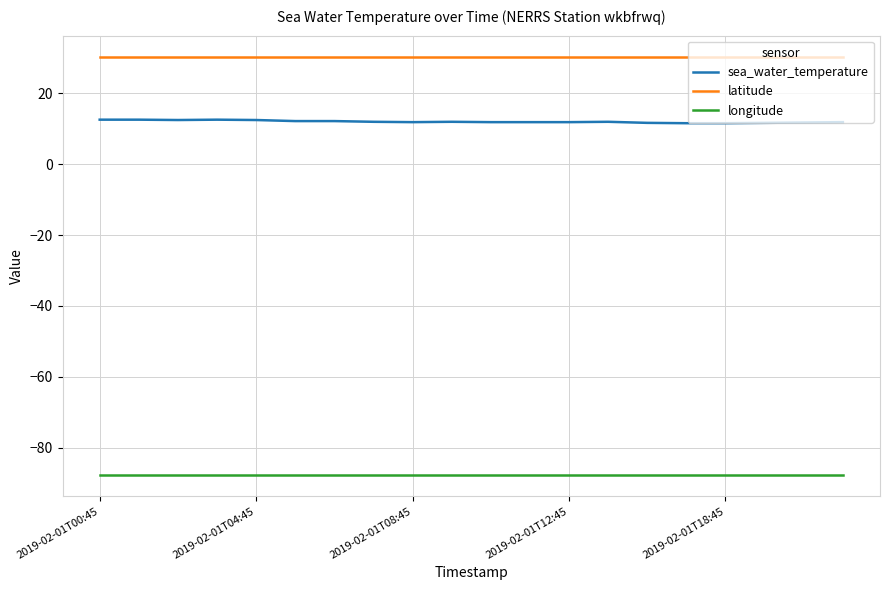

What is the minimum value for longitude?

-87.8